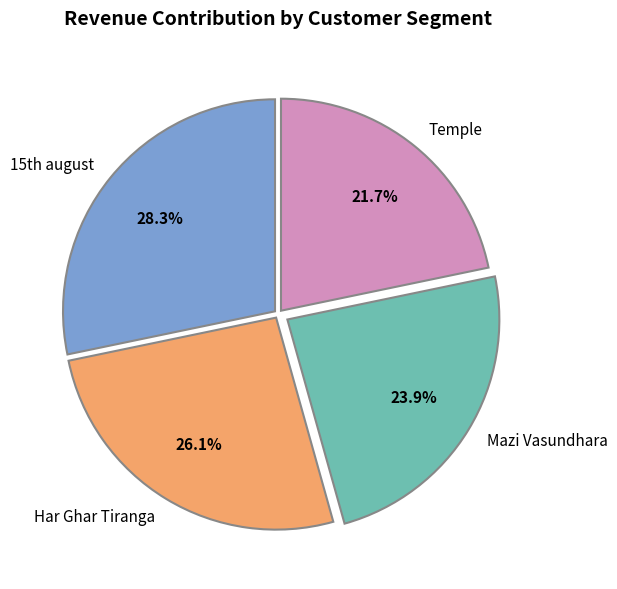

What is the ratio of the value at Har Ghar Tiranga to the value at Mazi Vasundhara?

1.1